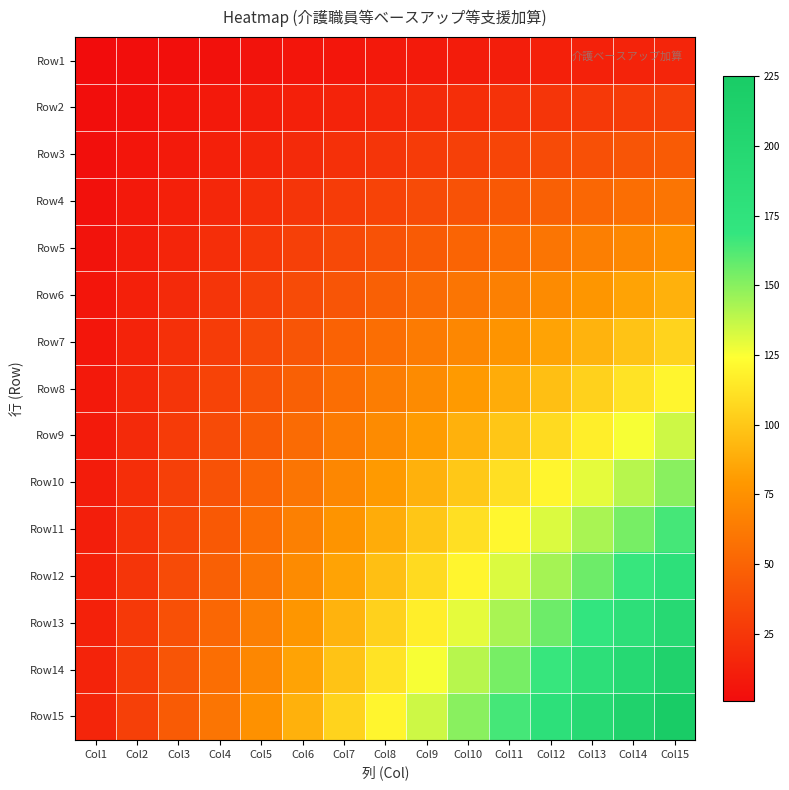

Reading right to left, what are all the values shown in this chart?

Row1: Col15=15	Col14=14	Col13=13	Col12=12	Col11=11	Col10=10	Col9=9	Col8=8	Col7=7	Col6=6	Col5=5	Col4=4	Col3=3	Col2=2	Col1=1
Row2: Col15=30	Col14=28	Col13=26	Col12=24	Col11=22	Col10=20	Col9=18	Col8=16	Col7=14	Col6=12	Col5=10	Col4=8	Col3=6	Col2=4	Col1=2
Row3: Col15=45	Col14=42	Col13=39	Col12=36	Col11=33	Col10=30	Col9=27	Col8=24	Col7=21	Col6=18	Col5=15	Col4=12	Col3=9	Col2=6	Col1=3
Row4: Col15=60	Col14=56	Col13=52	Col12=48	Col11=44	Col10=40	Col9=36	Col8=32	Col7=28	Col6=24	Col5=20	Col4=16	Col3=12	Col2=8	Col1=4
Row5: Col15=75	Col14=70	Col13=65	Col12=60	Col11=55	Col10=50	Col9=45	Col8=40	Col7=35	Col6=30	Col5=25	Col4=20	Col3=15	Col2=10	Col1=5
Row6: Col15=90	Col14=84	Col13=78	Col12=72	Col11=66	Col10=60	Col9=54	Col8=48	Col7=42	Col6=36	Col5=30	Col4=24	Col3=18	Col2=12	Col1=6
Row7: Col15=105	Col14=98	Col13=91	Col12=84	Col11=77	Col10=70	Col9=63	Col8=56	Col7=49	Col6=42	Col5=35	Col4=28	Col3=21	Col2=14	Col1=7
Row8: Col15=120	Col14=112	Col13=104	Col12=96	Col11=88	Col10=80	Col9=72	Col8=64	Col7=56	Col6=48	Col5=40	Col4=32	Col3=24	Col2=16	Col1=8
Row9: Col15=135	Col14=126	Col13=117	Col12=108	Col11=99	Col10=90	Col9=81	Col8=72	Col7=63	Col6=54	Col5=45	Col4=36	Col3=27	Col2=18	Col1=9
Row10: Col15=150	Col14=140	Col13=130	Col12=120	Col11=110	Col10=100	Col9=90	Col8=80	Col7=70	Col6=60	Col5=50	Col4=40	Col3=30	Col2=20	Col1=10
Row11: Col15=165	Col14=154	Col13=143	Col12=132	Col11=121	Col10=110	Col9=99	Col8=88	Col7=77	Col6=66	Col5=55	Col4=44	Col3=33	Col2=22	Col1=11
Row12: Col15=180	Col14=168	Col13=156	Col12=144	Col11=132	Col10=120	Col9=108	Col8=96	Col7=84	Col6=72	Col5=60	Col4=48	Col3=36	Col2=24	Col1=12
Row13: Col15=195	Col14=182	Col13=169	Col12=156	Col11=143	Col10=130	Col9=117	Col8=104	Col7=91	Col6=78	Col5=65	Col4=52	Col3=39	Col2=26	Col1=13
Row14: Col15=210	Col14=196	Col13=182	Col12=168	Col11=154	Col10=140	Col9=126	Col8=112	Col7=98	Col6=84	Col5=70	Col4=56	Col3=42	Col2=28	Col1=14
Row15: Col15=225	Col14=210	Col13=195	Col12=180	Col11=165	Col10=150	Col9=135	Col8=120	Col7=105	Col6=90	Col5=75	Col4=60	Col3=45	Col2=30	Col1=15